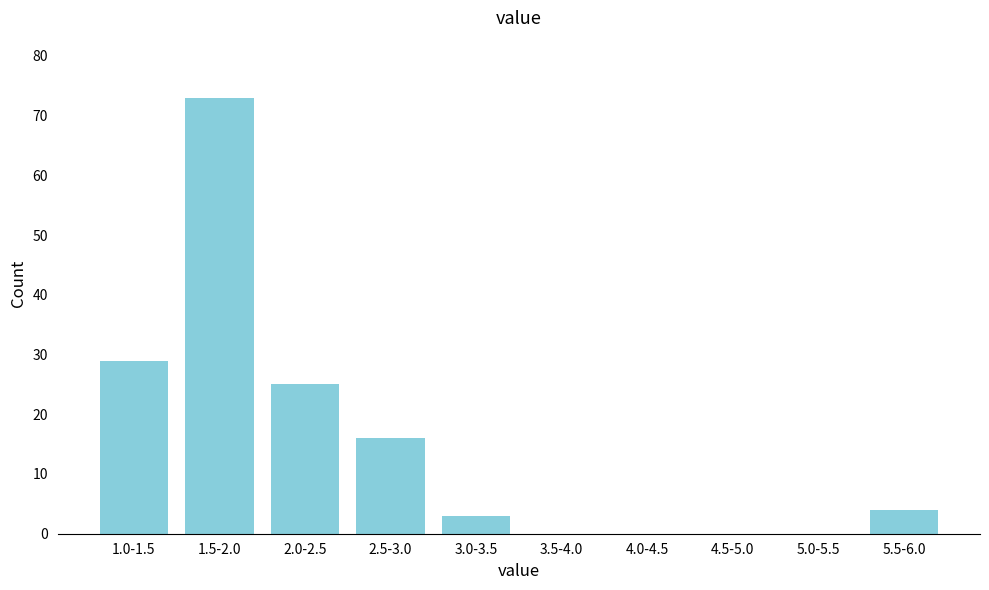

Reading left to right, what are all the values shown in this chart?

1.0-1.5=29	1.5-2.0=73	2.0-2.5=25	2.5-3.0=16	3.0-3.5=3	3.5-4.0=0	4.0-4.5=0	4.5-5.0=0	5.0-5.5=0	5.5-6.0=4